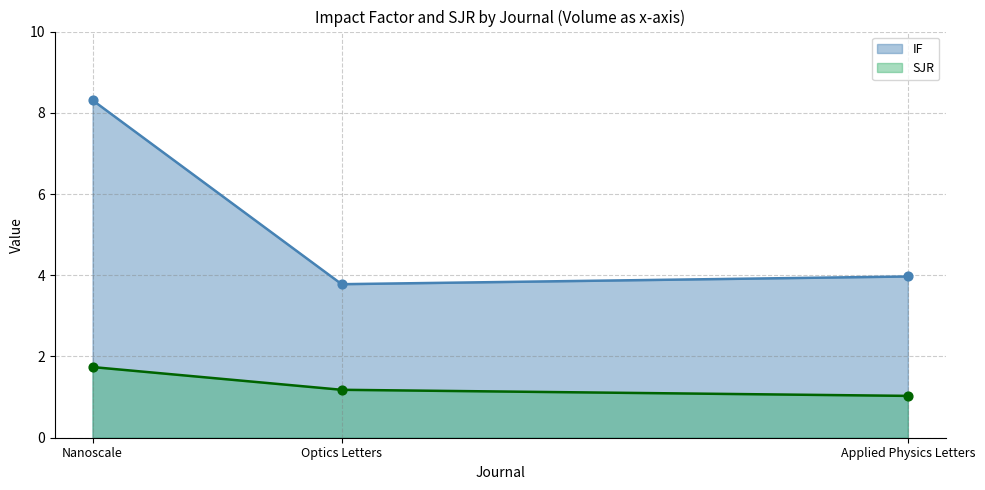

Which series contains the lowest Y value?

IF